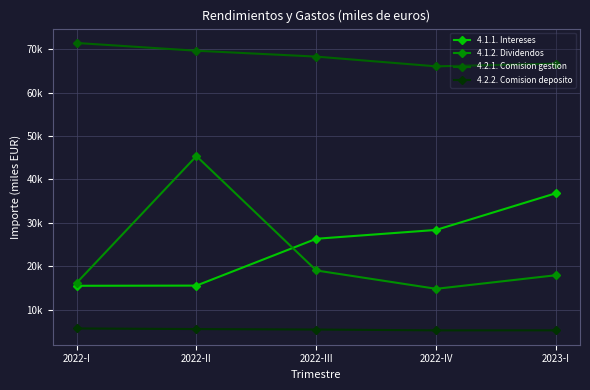

Between 2022-IV and 2023-I, which is larger?

2023-I